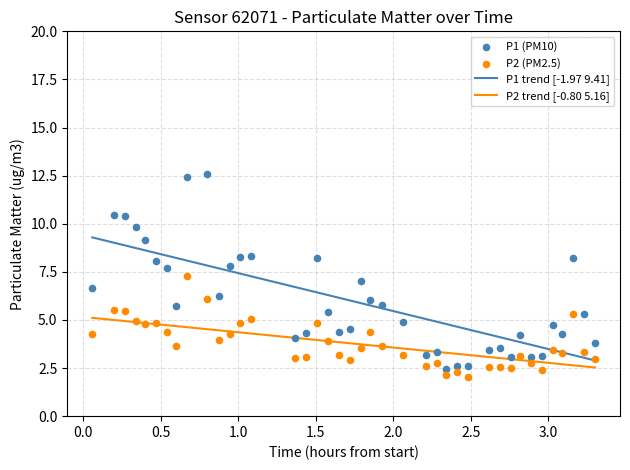

At how many categories does at least one series exceed 11?

2